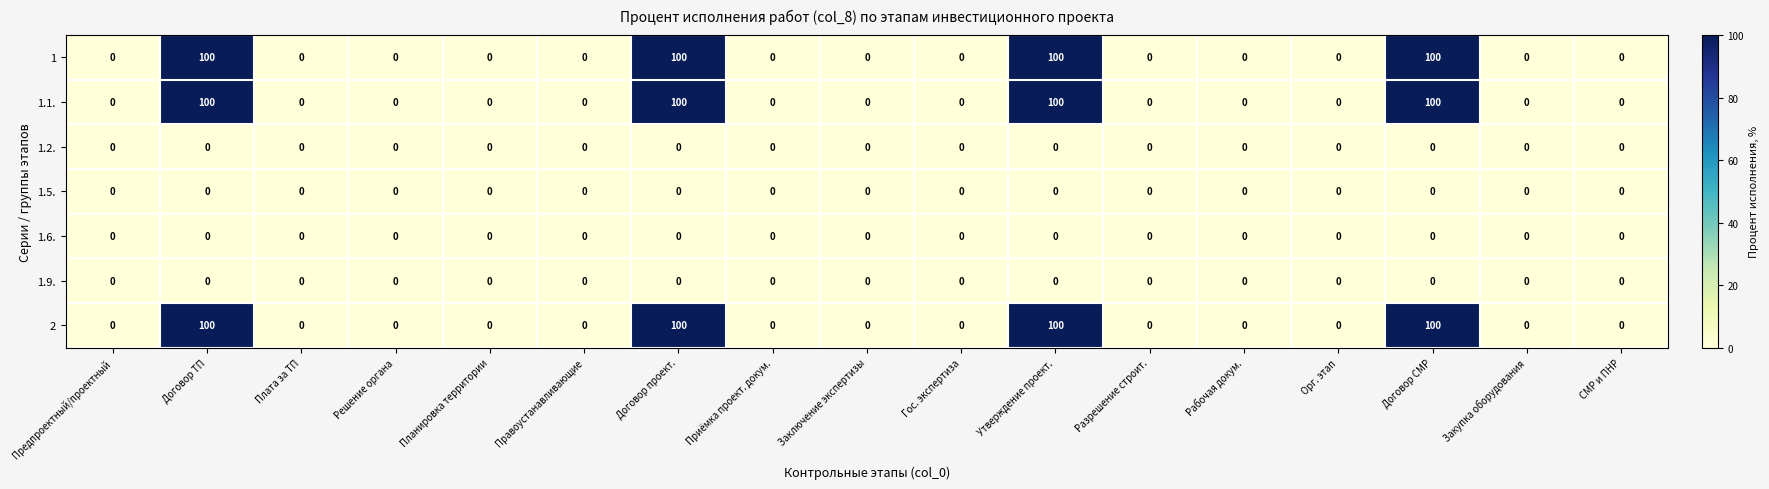

What is the maximum value shown in the chart?

100